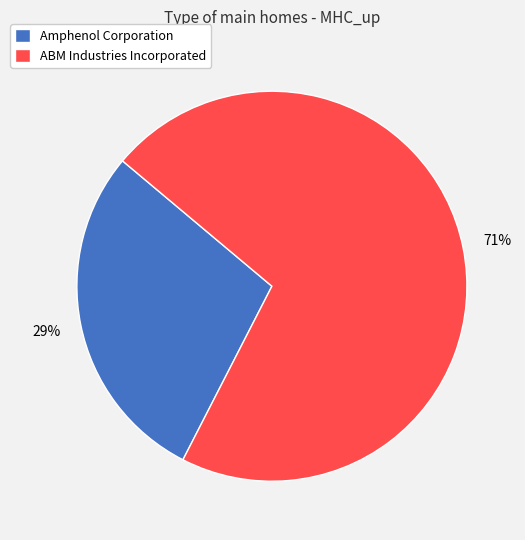

Combined, do ABM Industries Incorporated and Amphenol Corporation account for over 50%?

Yes